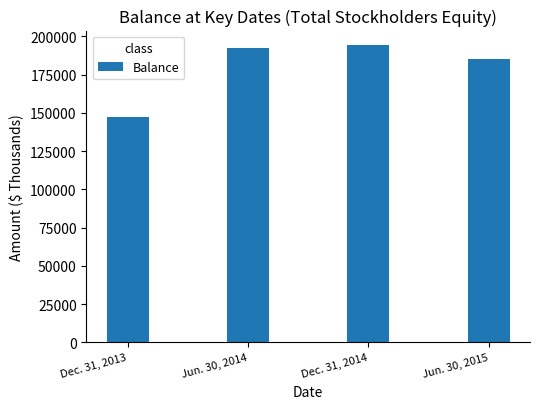

Reading left to right, what are all the values shown in this chart?

Dec. 31, 2013=147692	Jun. 30, 2014=192618	Dec. 31, 2014=194163	Jun. 30, 2015=185241